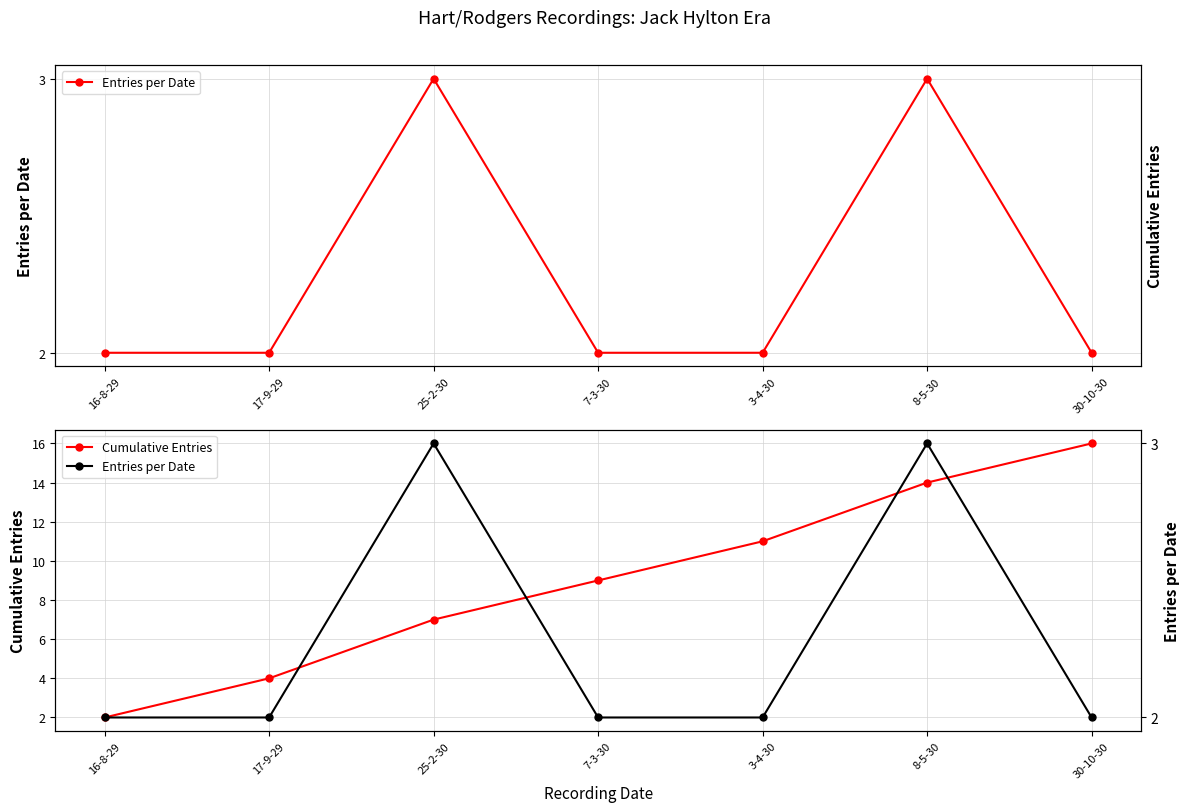

Which label corresponds to the largest value in the chart?

30-10-30